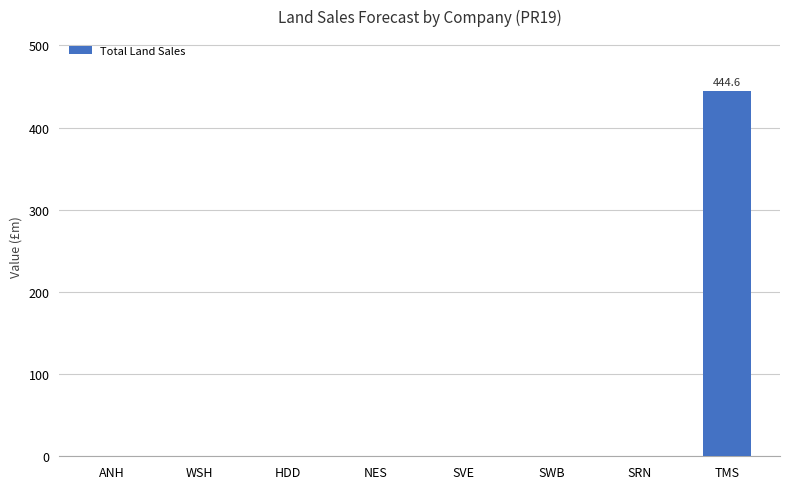

True or false: the data shows 147.4 at WSH.

False